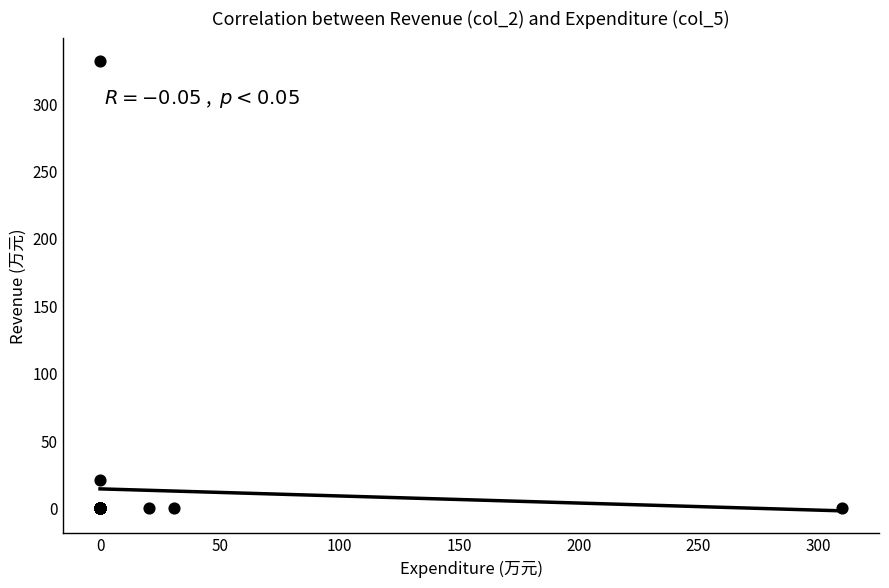

What Y value in the scatter plot is closest to 165?

21.0